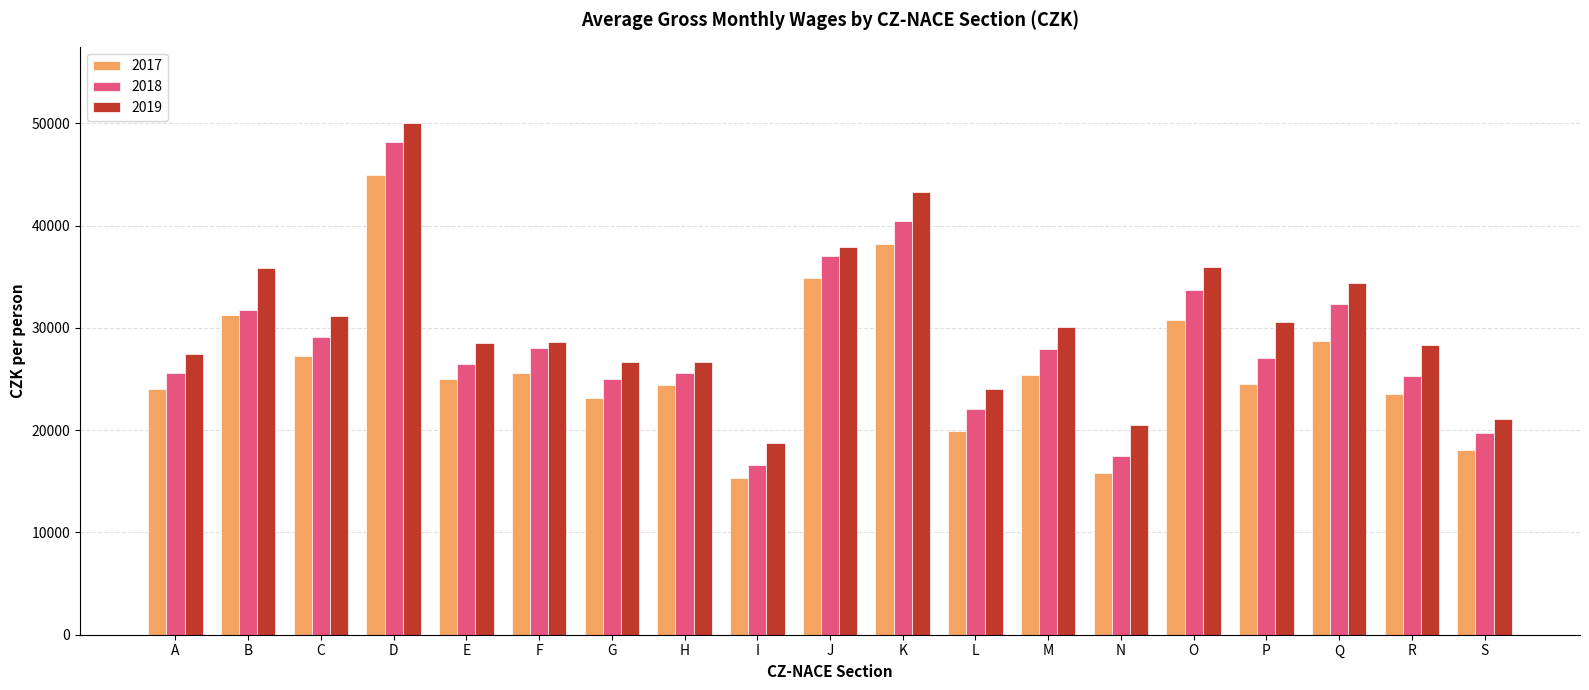

What is the minimum value shown in the chart?

15359